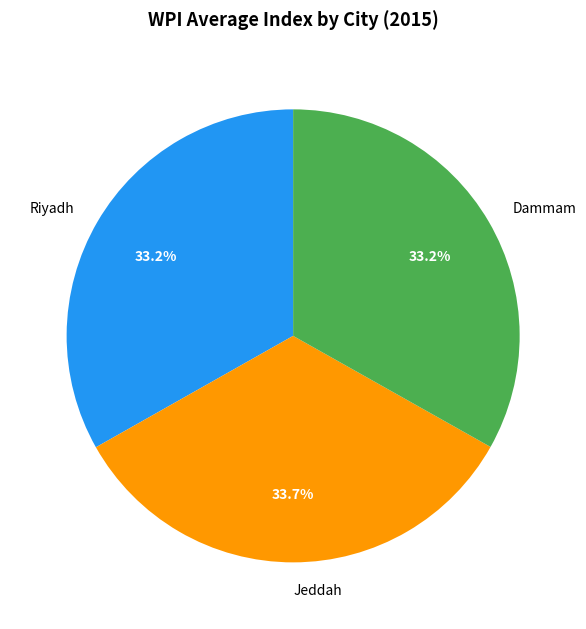

Count the number of slices in the pie.

3